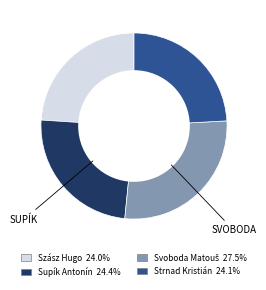

Is there any slice that represents more than half of the pie?

No